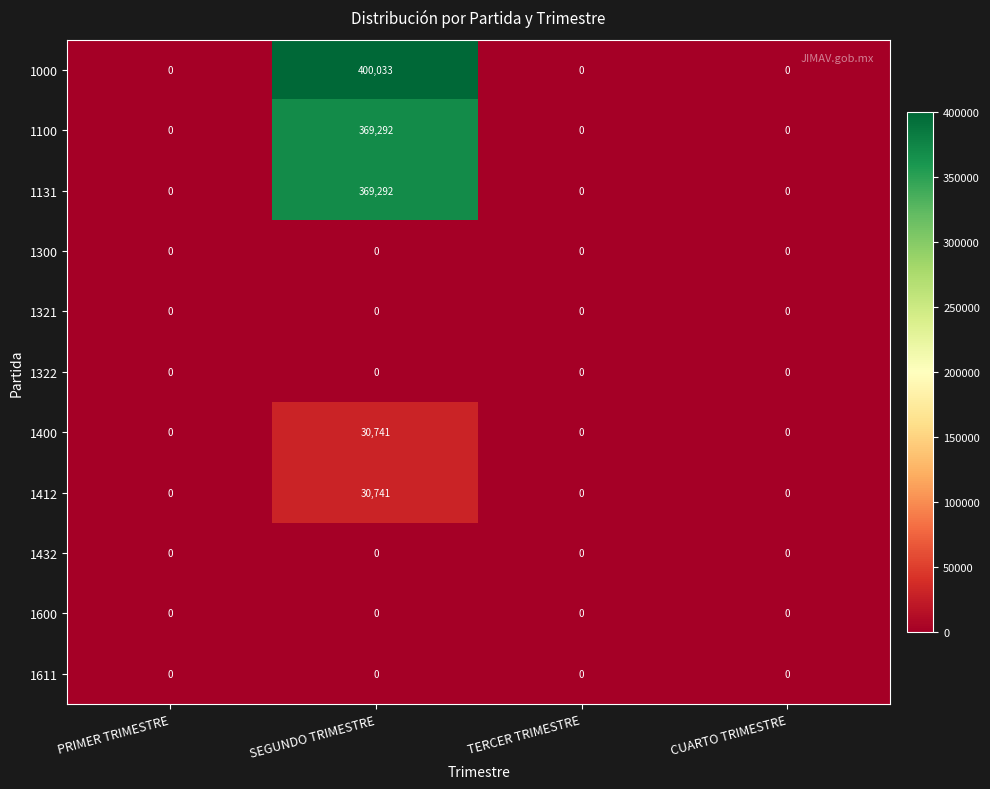

The 1100 series shows 0 at TERCER TRIMESTRE. True or false?

True